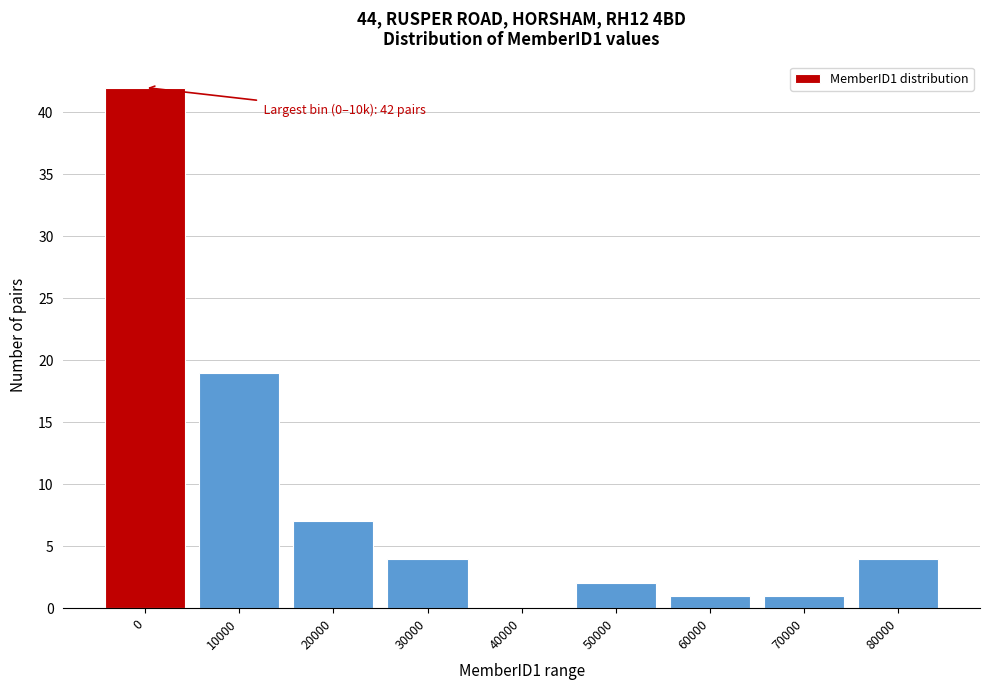

Reading left to right, what are all the values shown in this chart?

0=42	10000=19	20000=7	30000=4	40000=0	50000=2	60000=1	70000=1	80000=4